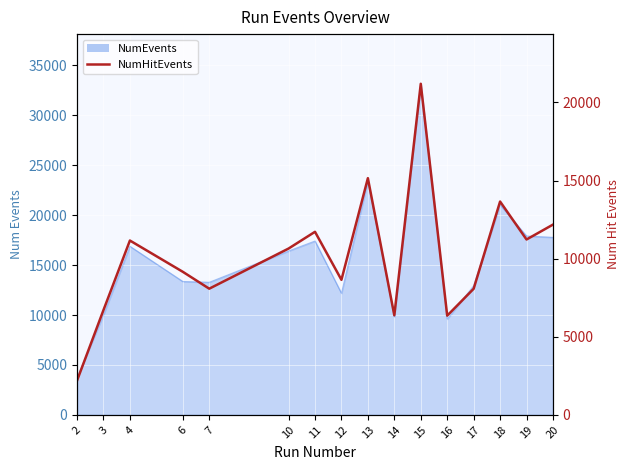

How many interior local peaks (higher than both neighbors) does the data have?

5